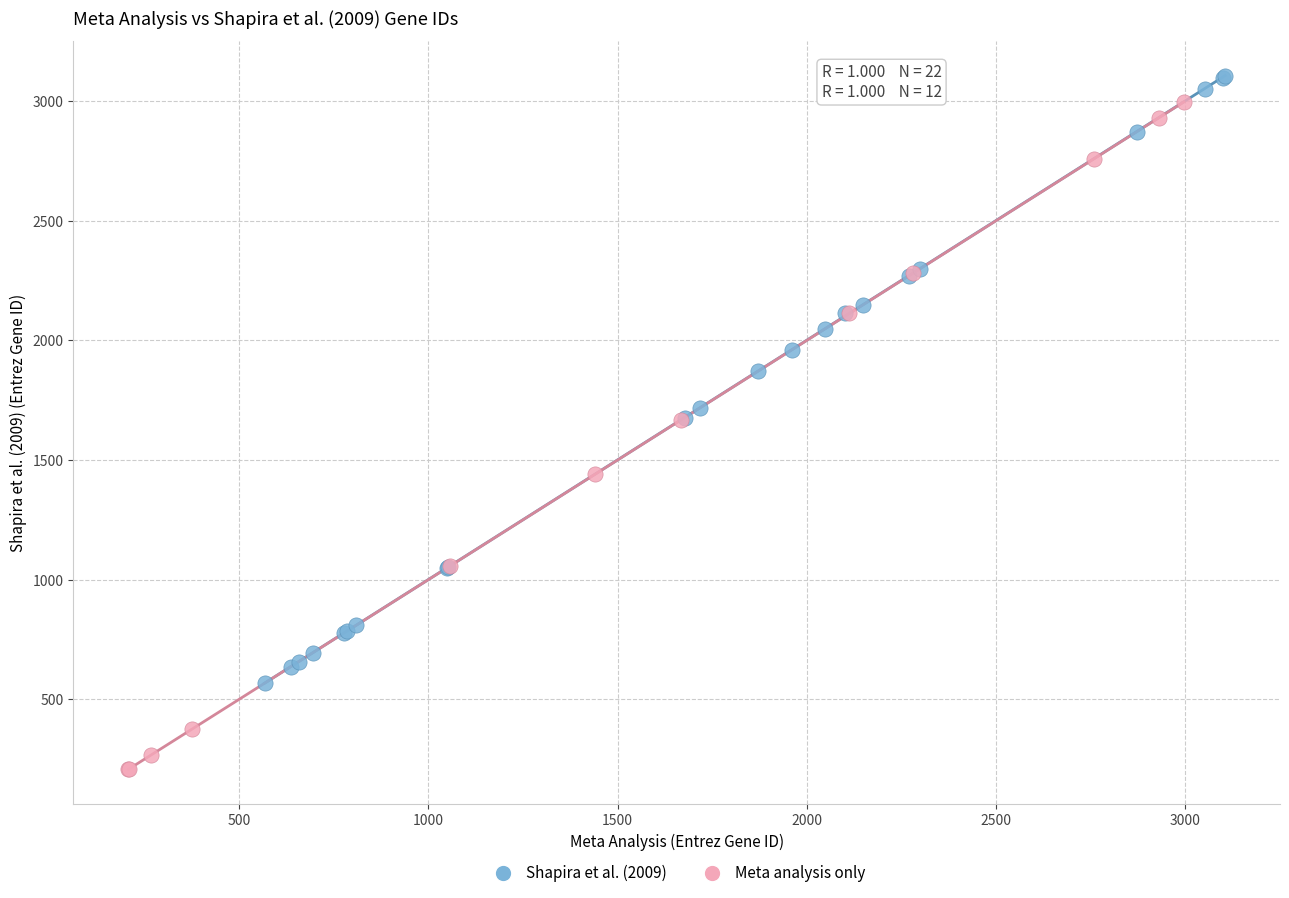

Which series has the widest spread of Y values?

Meta analysis only